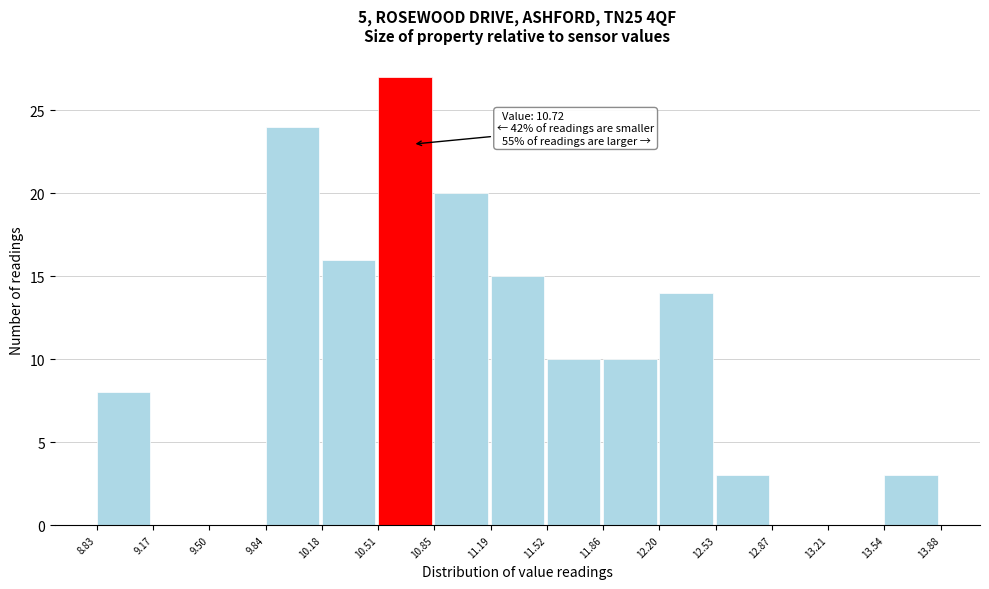

Which range on the x-axis has the tallest bar?

10.51 to 10.85